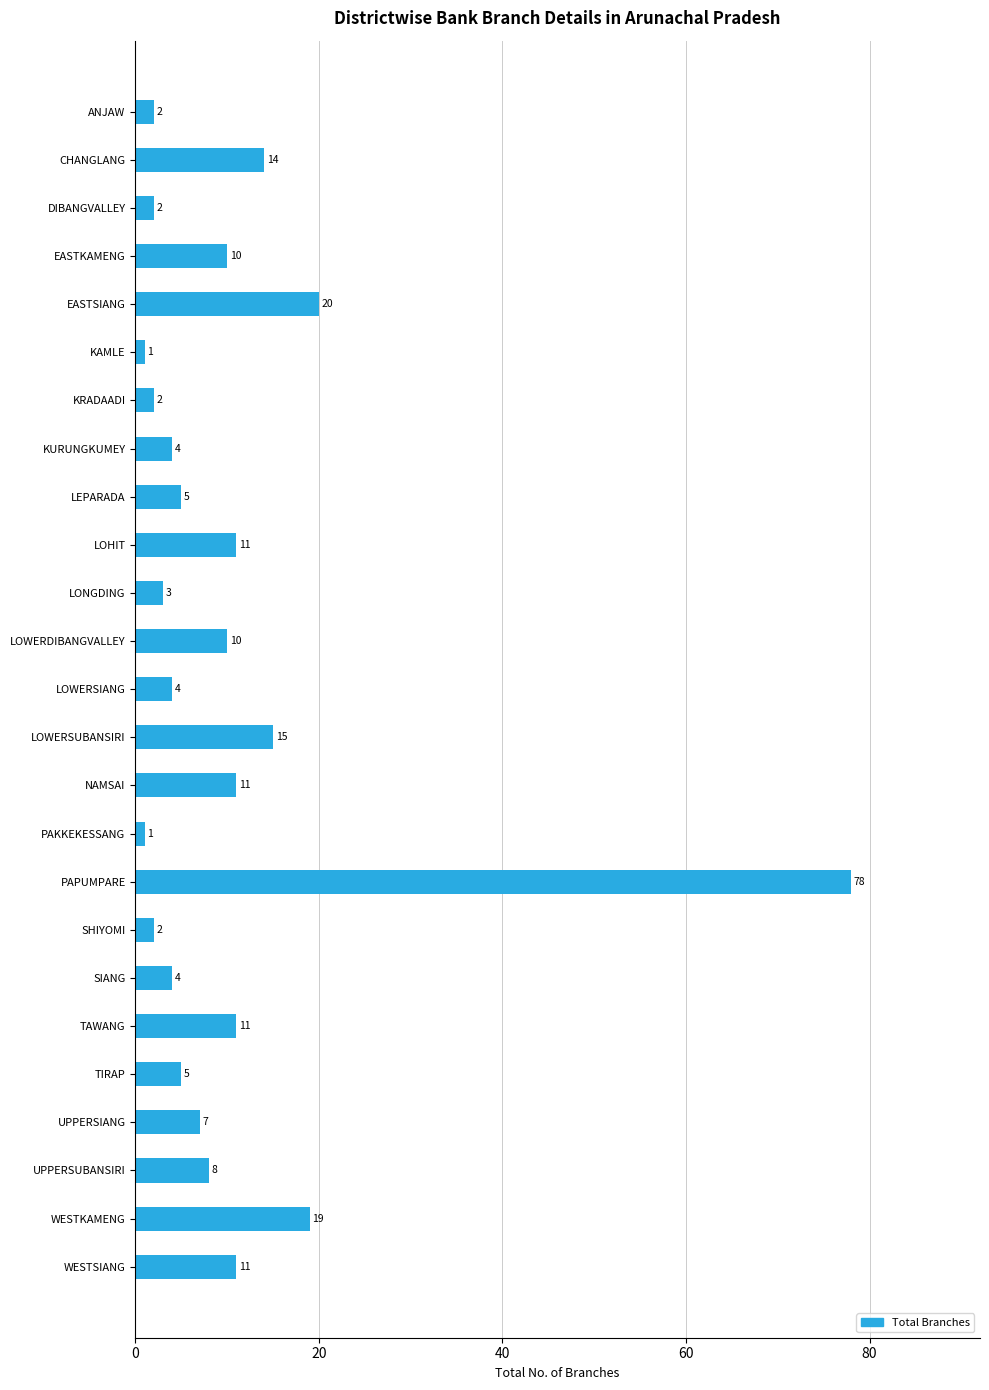

What is the difference between the second highest and second lowest values?

19